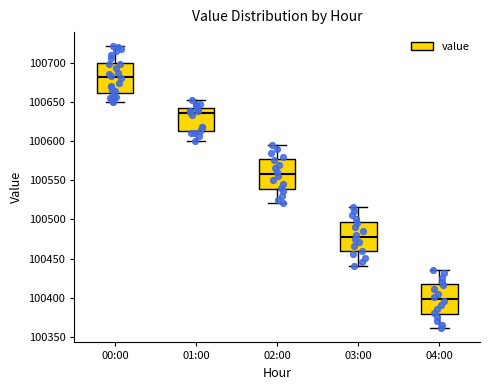

Which box has the highest median line?

00:00